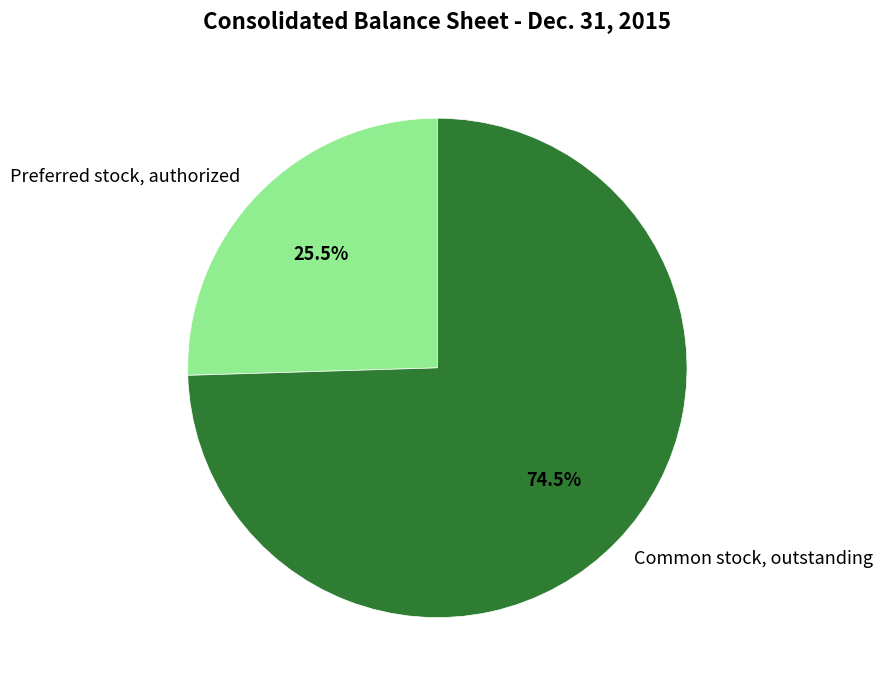

Combined, do Preferred stock, authorized and Common stock, outstanding account for over 50%?

Yes